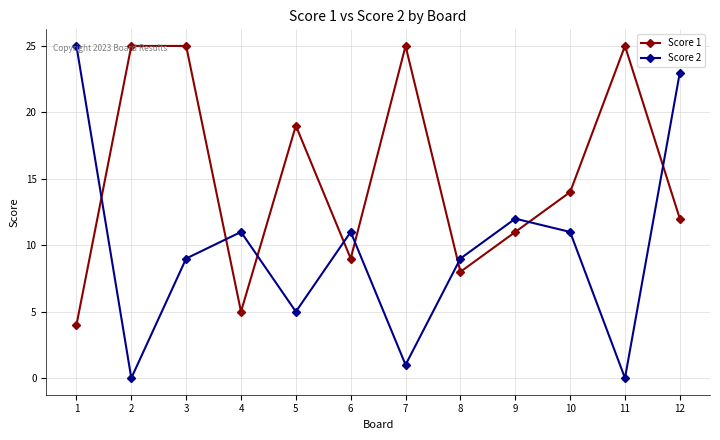

Reading left to right, transcribe all the data shown in this chart.

Score 1: 1=4	2=25	3=25	4=5	5=19	6=9	7=25	8=8	9=11	10=14	11=25	12=12
Score 2: 1=25	2=0	3=9	4=11	5=5	6=11	7=1	8=9	9=12	10=11	11=0	12=23